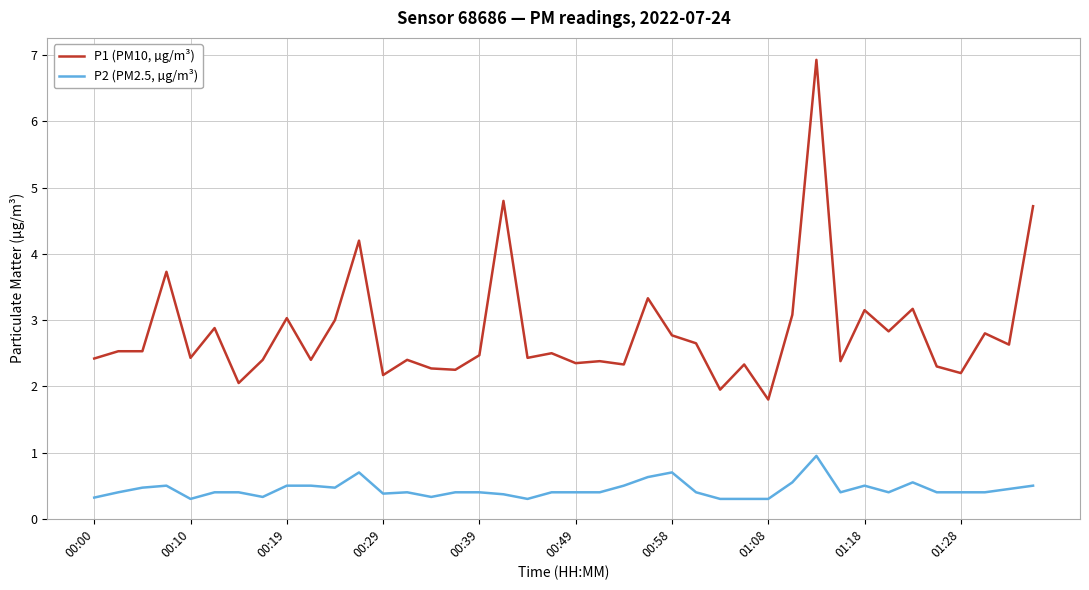

What is the difference between the maximum and minimum values in the P1 (PM10, µg/m³) series?

5.1